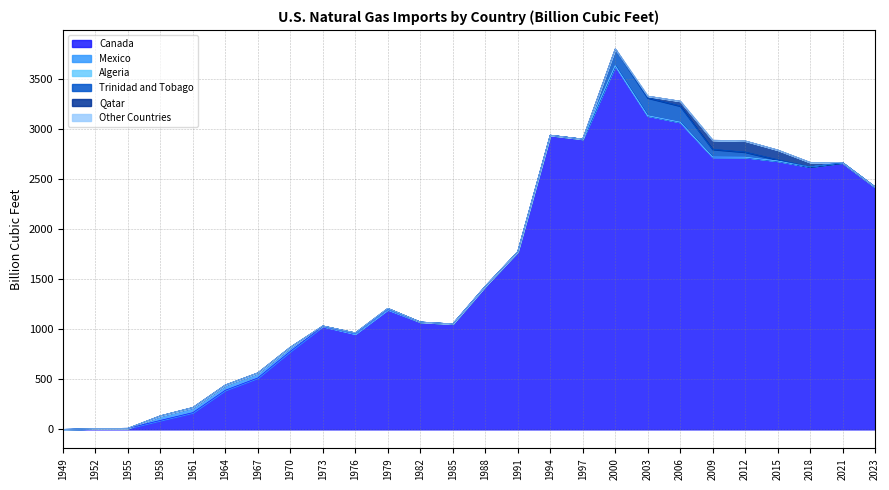

Is it true that Qatar equals 0.0 at 1988?

True